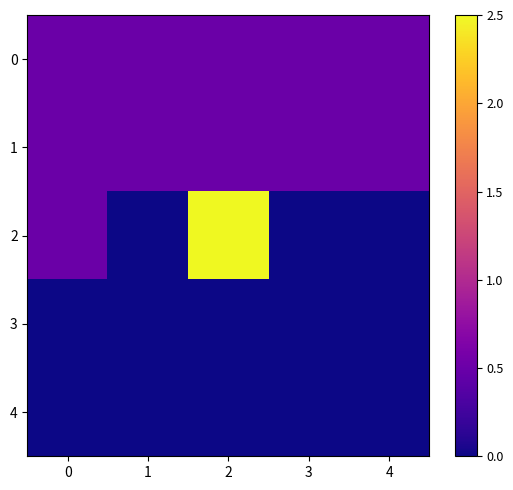

Reading right to left, extract all data points from this chart.

0: 4=0.5	3=0.5	2=0.5	1=0.5	0=0.5
1: 4=0.5	3=0.5	2=0.5	1=0.5	0=0.5
2: 4=0.0	3=0.0	2=2.5	1=0.0	0=0.5
3: 4=0.0	3=0.0	2=0.0	1=0.0	0=0.0
4: 4=0.0	3=0.0	2=0.0	1=0.0	0=0.0